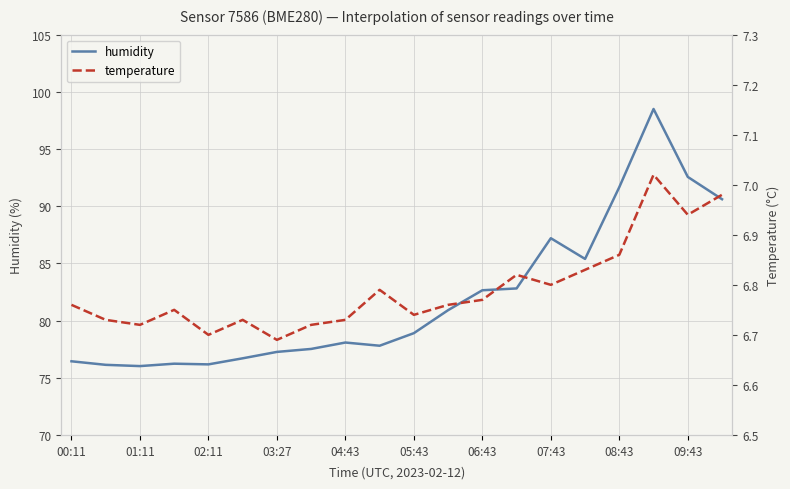

What is the difference between the second highest and minimum values in the humidity series?

16.5